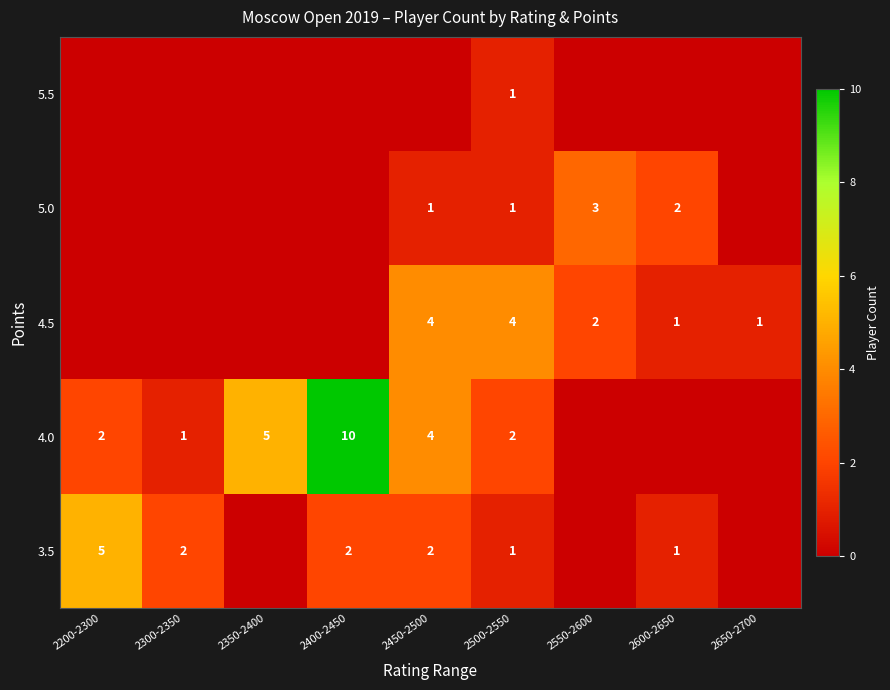

What is the sum of the 4.0 values at 2400-2450 and 2550-2600?

10